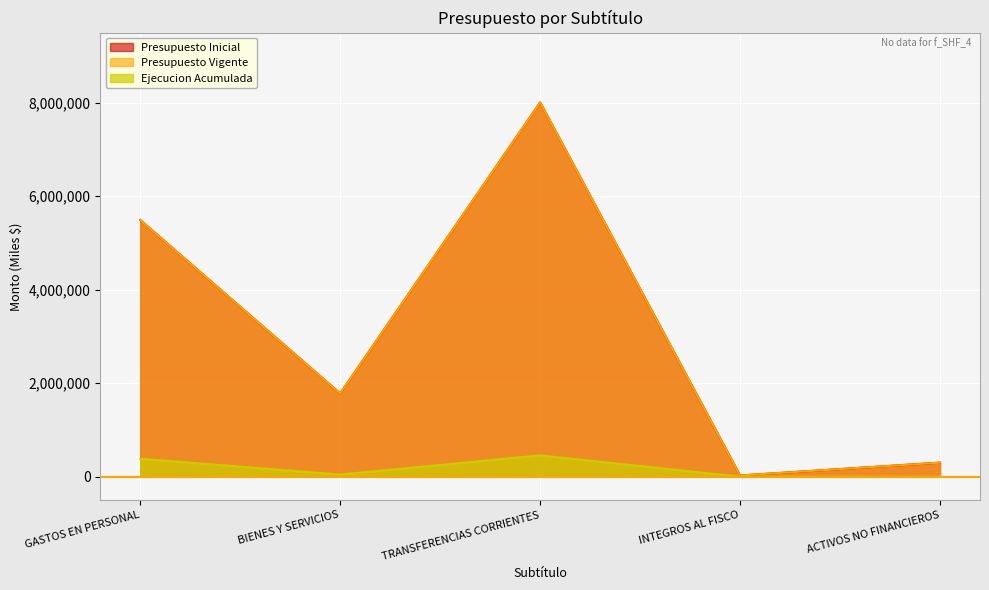

True or false: Presupuesto Vigente and Ejecucion Acumulada cross at least once.

False